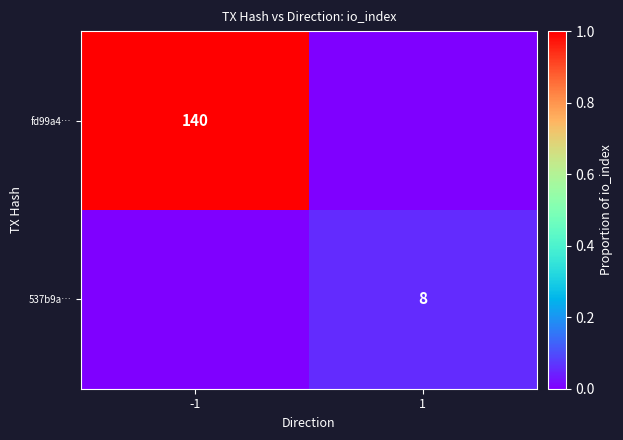

Which has a higher value, 1 or -1?

-1